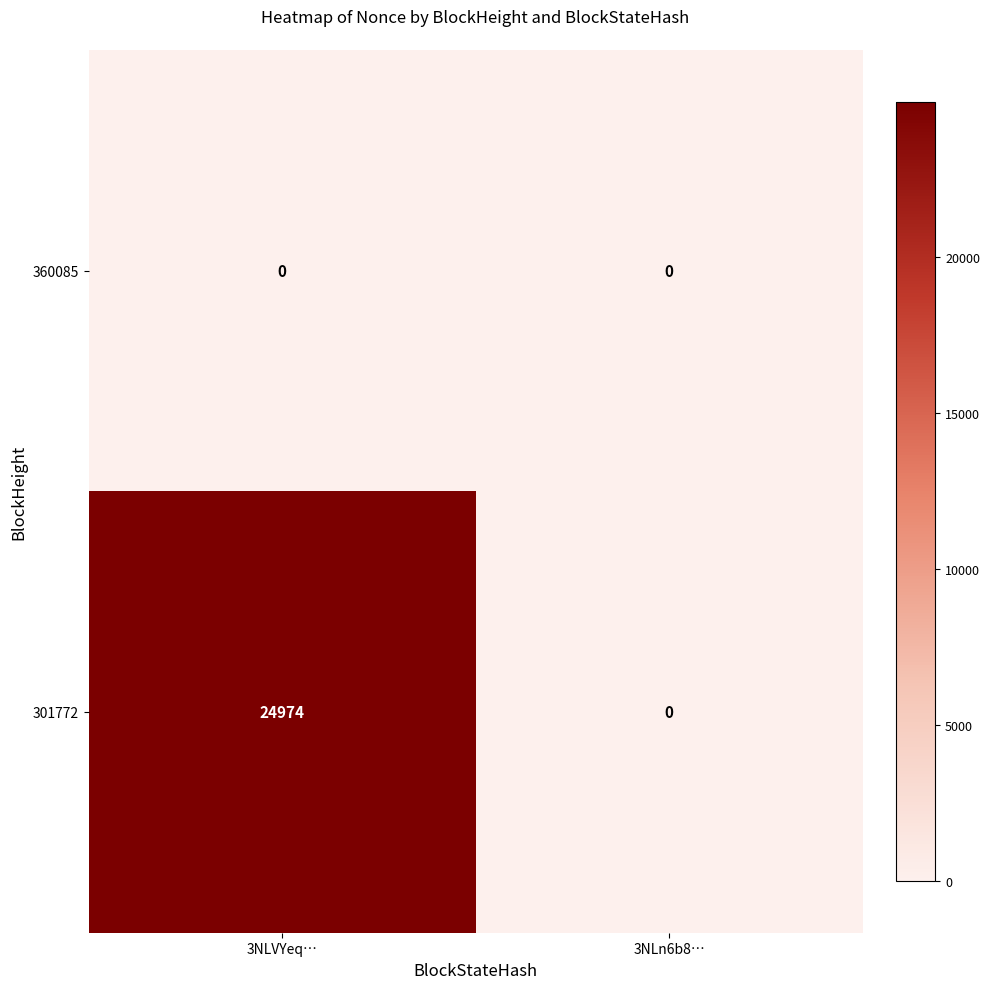

Which series has the largest range (max minus min)?

301772